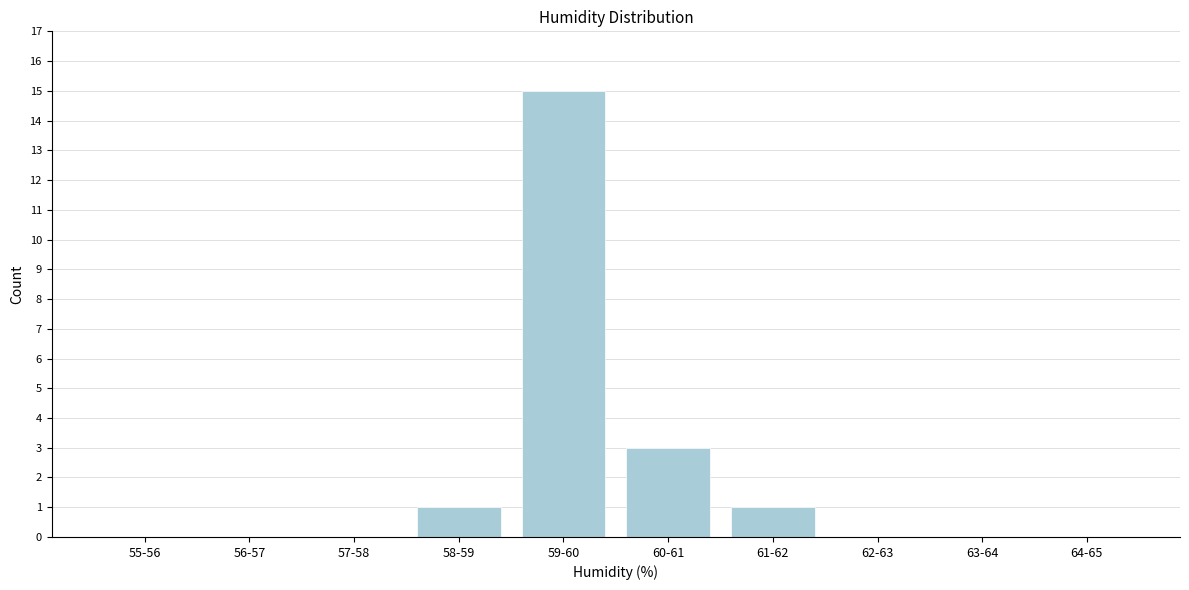

Reading right to left, what are all the values shown in this chart?

64-65=0	63-64=0	62-63=0	61-62=1	60-61=3	59-60=15	58-59=1	57-58=0	56-57=0	55-56=0